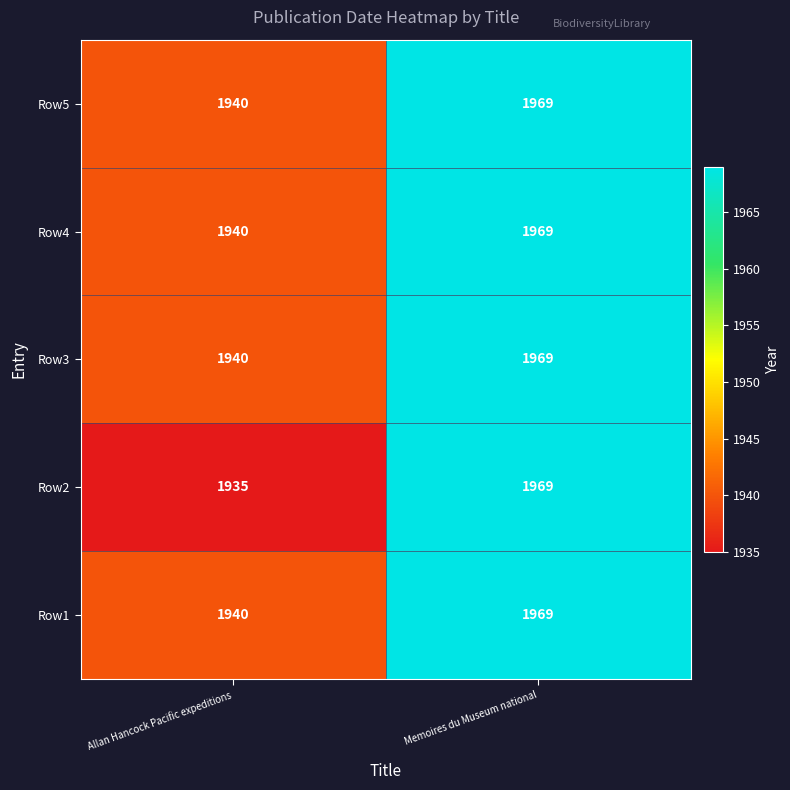

What is the maximum value for Row3?

1969